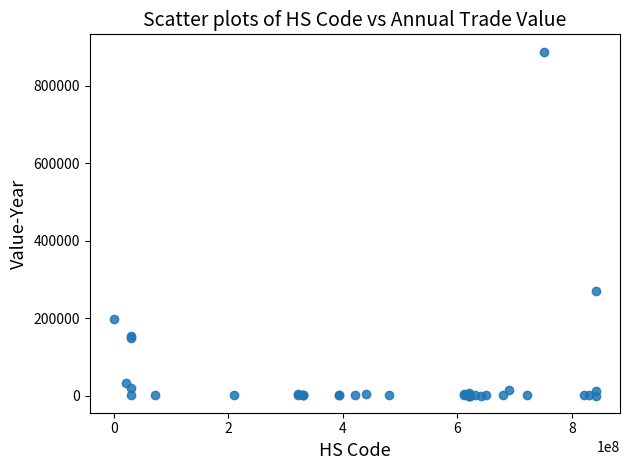

What Y value in the scatter plot is closest to 443970?

270193